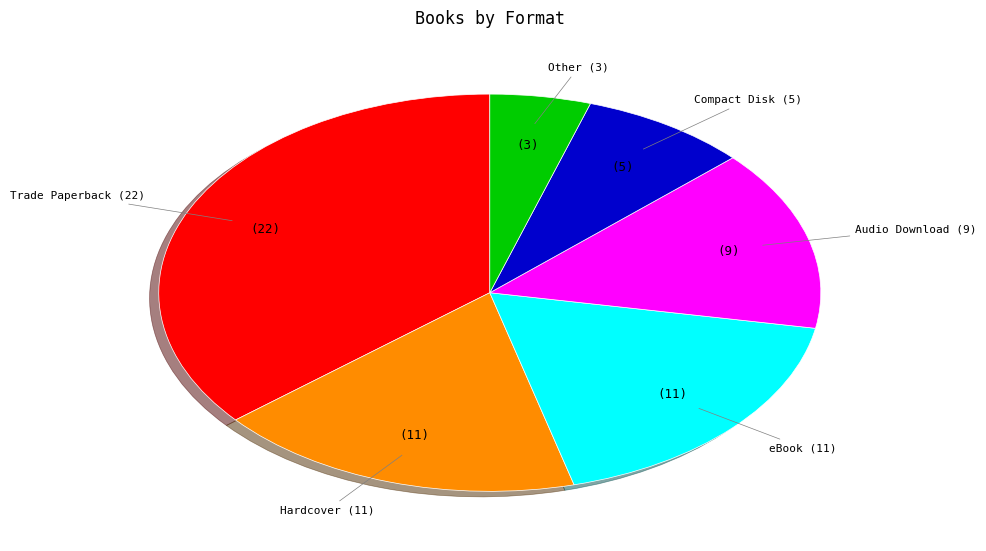

Between Audio Download and Trade Paperback, which is larger?

Trade Paperback